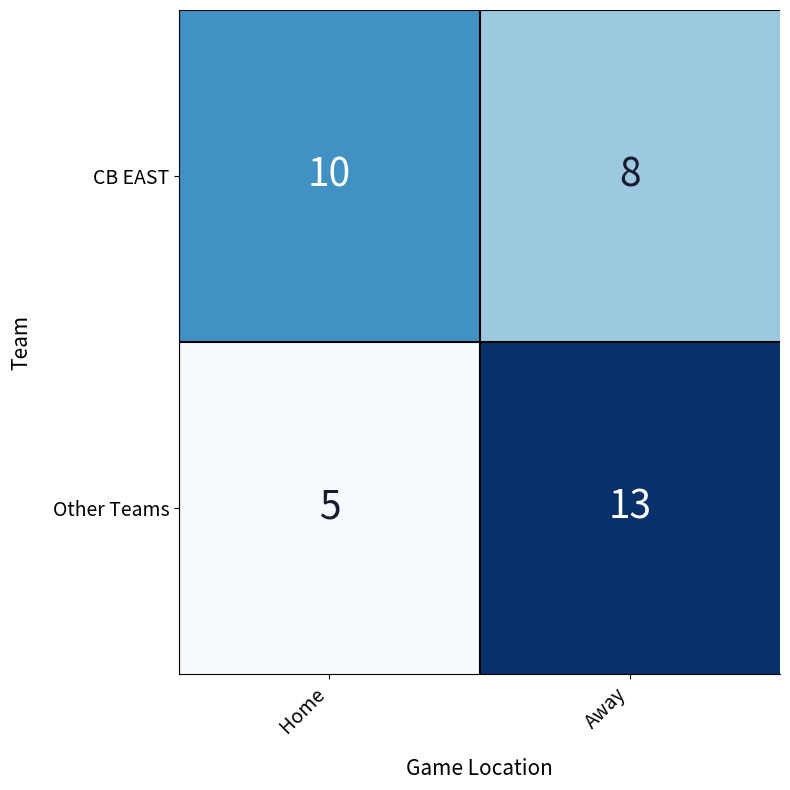

Which series changed the most between Home and Away?

Other Teams